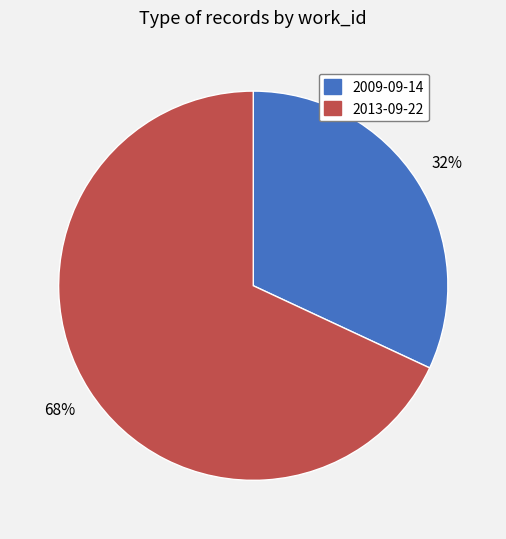

How many segments does this pie chart have?

2